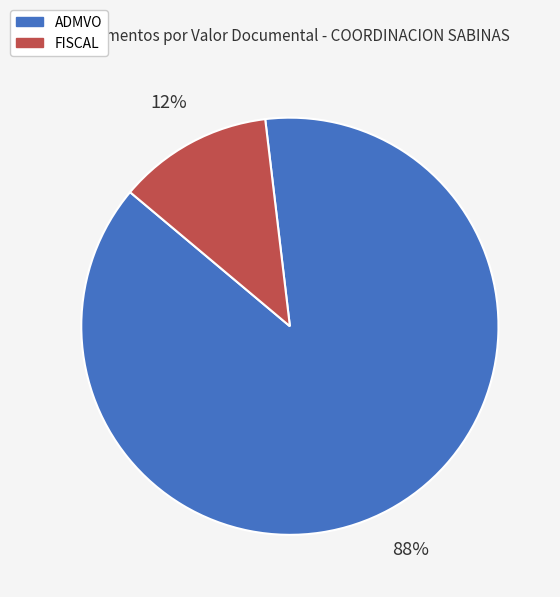

To the nearest percent, what is the average slice percentage?

50%